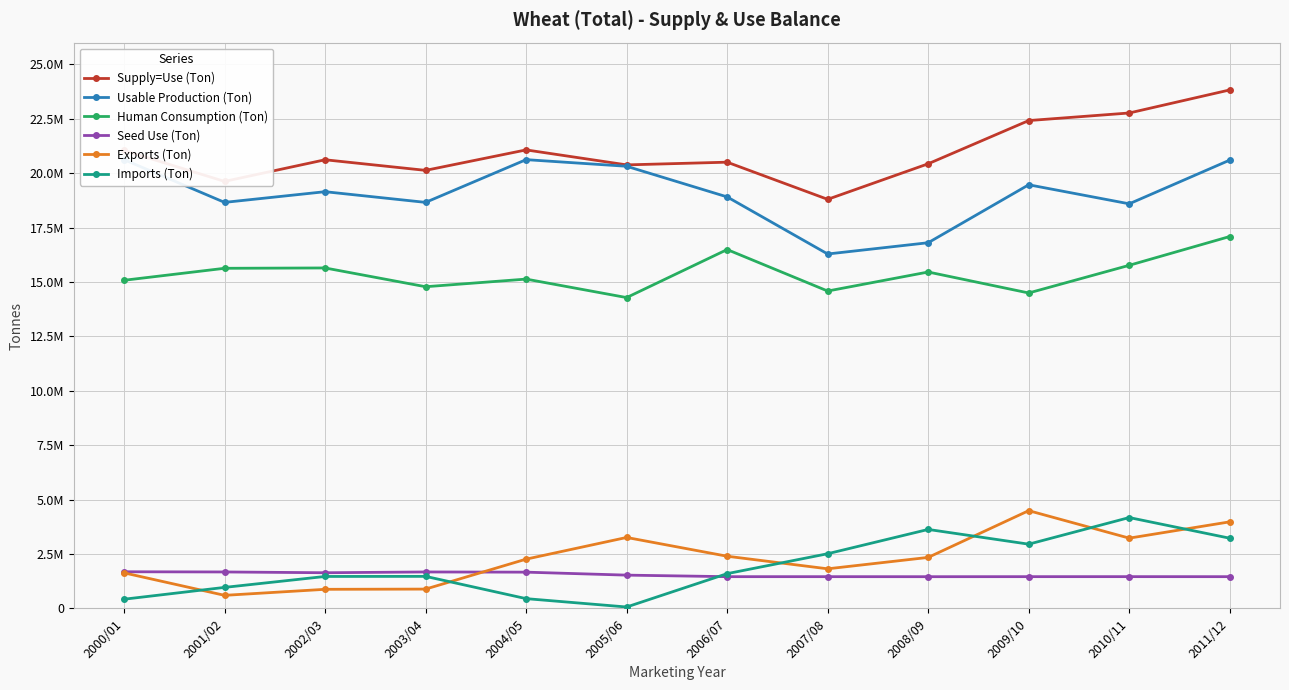

How many lines are shown in the chart?

6